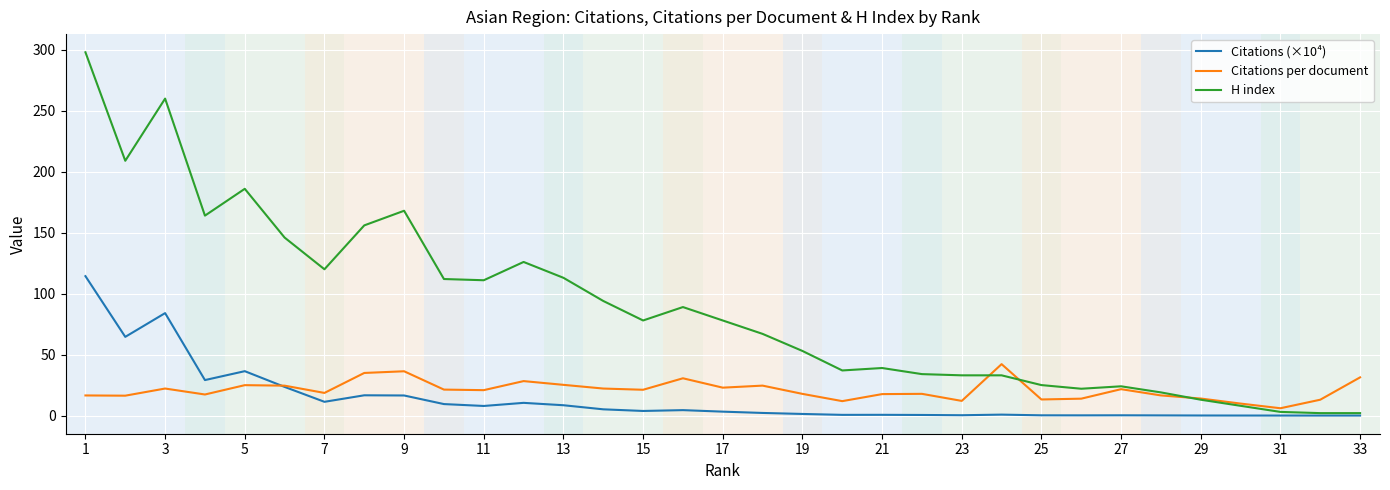

Which series has the largest total across all categories?

H index